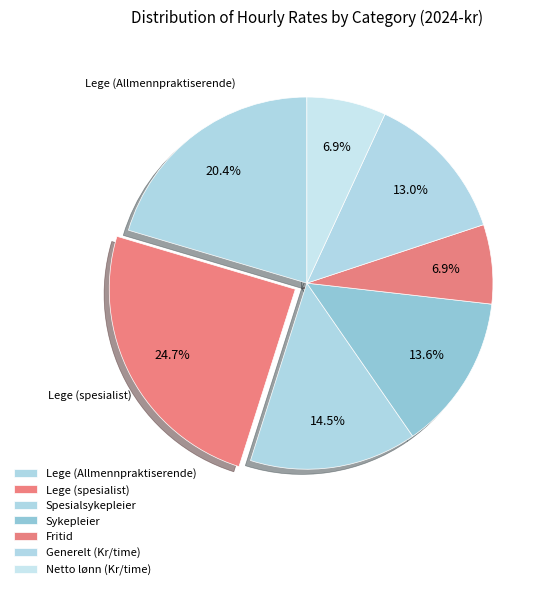

The Lege (spesialist) slice represents 32% of the pie. True or false?

False